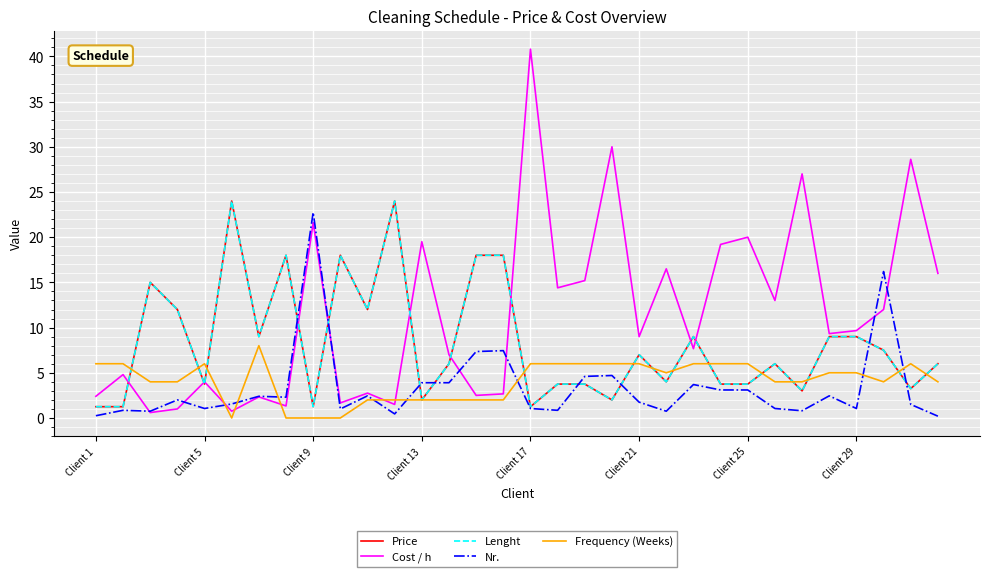

What is the difference between the maximum and minimum values in the Cost / h series?

40.2